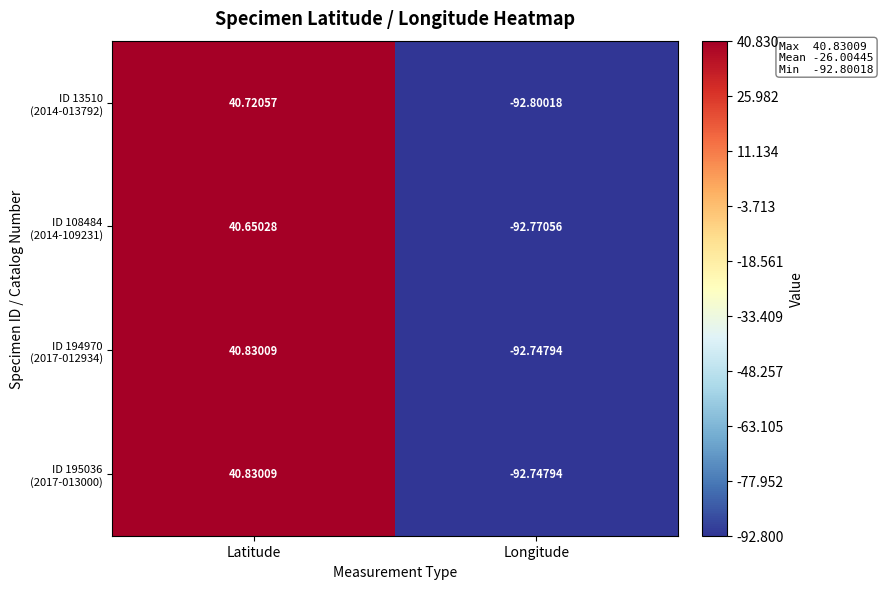

How many data points does each series have?

2